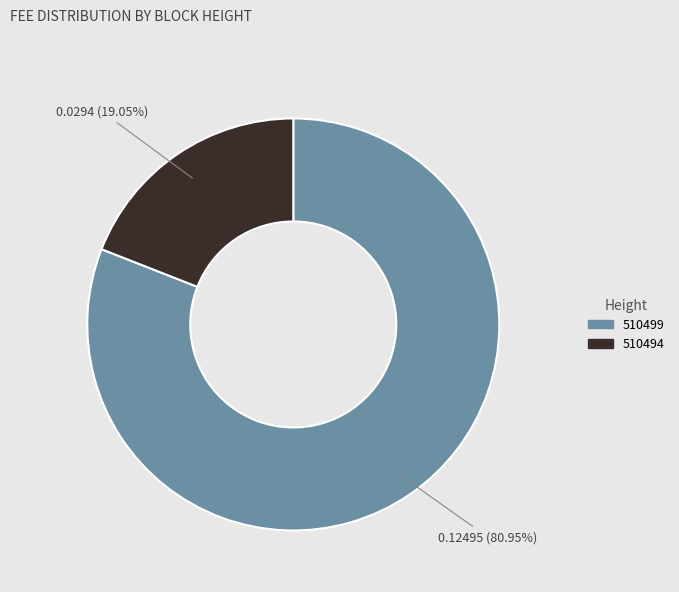

What is the largest slice in the pie chart?

510499